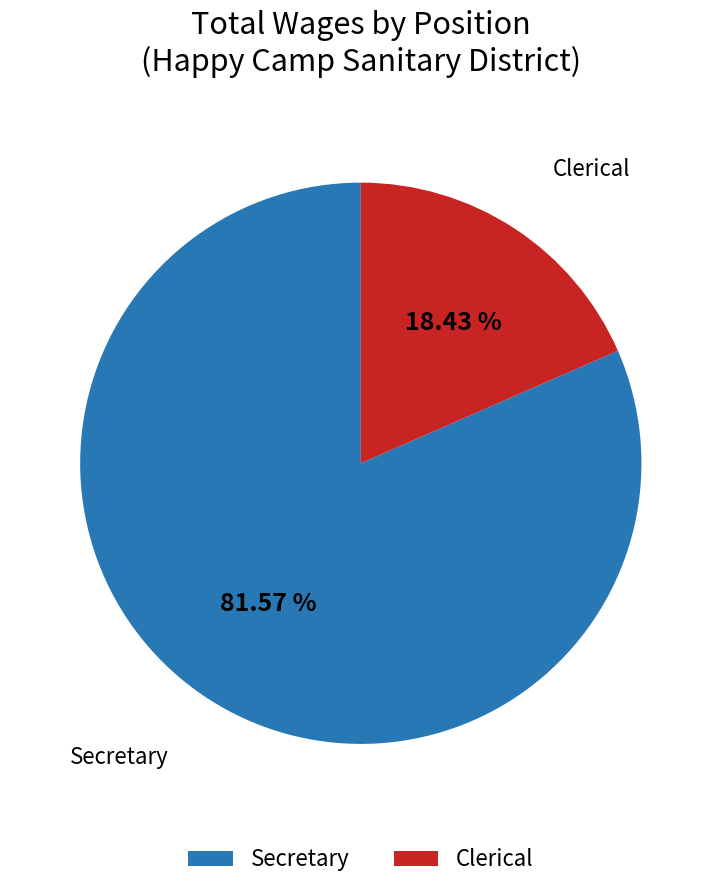

To the nearest percent, what is the combined percentage of Secretary and Clerical?

100%